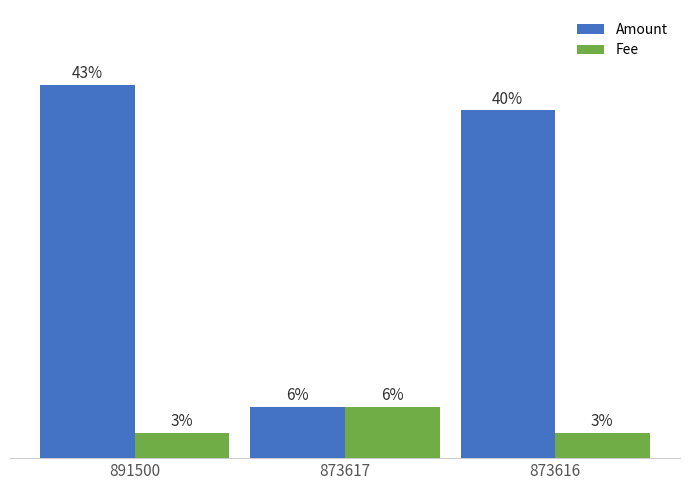

What are all the series names shown in the legend?

Amount, Fee